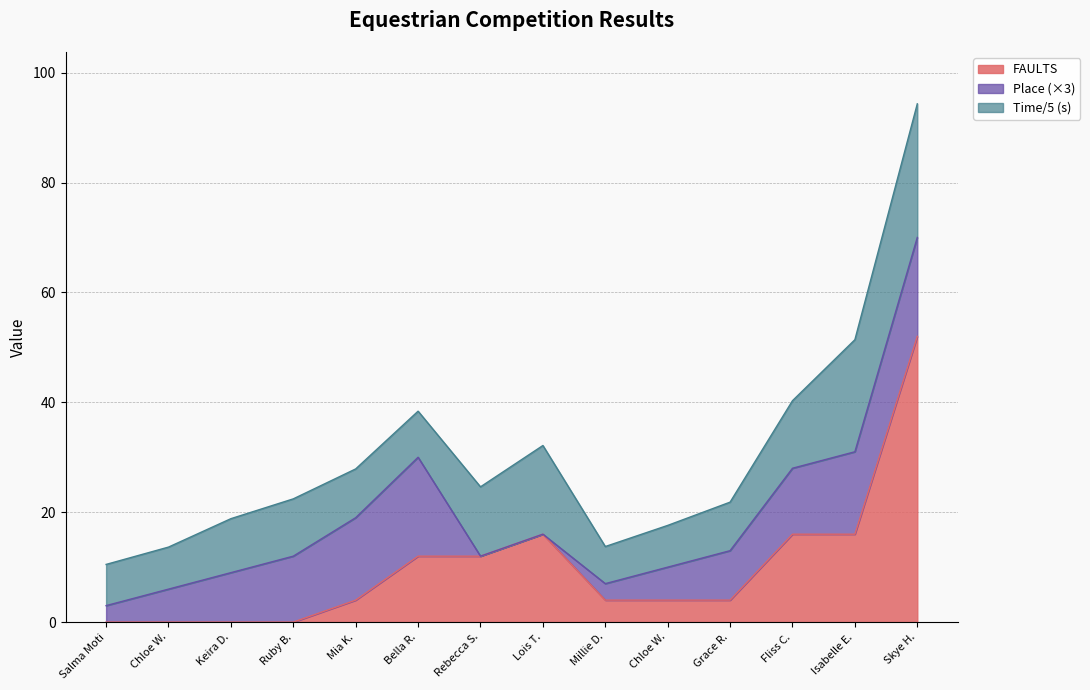

True or false: Time (s) and FAULTS intersect in this chart.

False